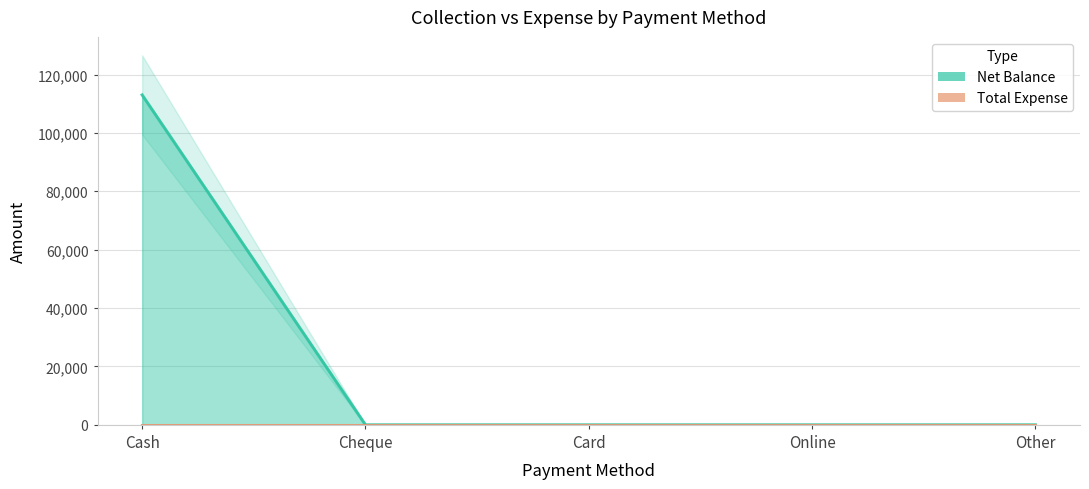

What position from the left is Other?

5